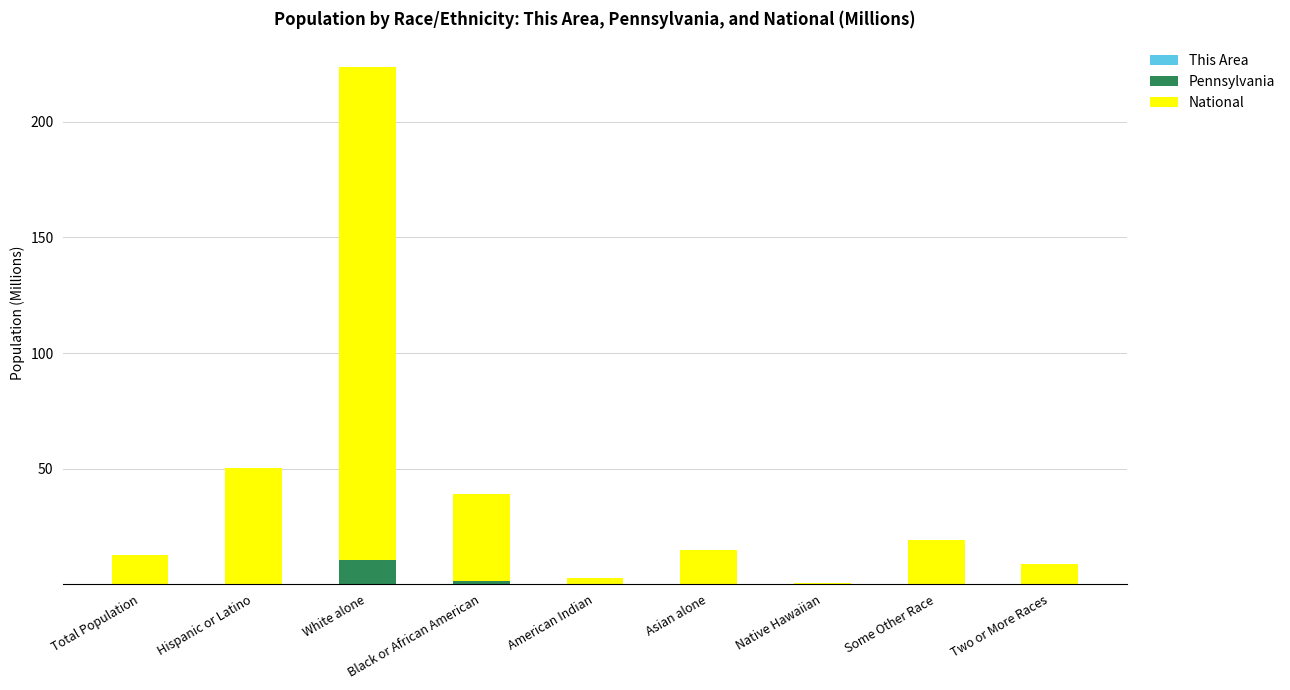

At which category is the sum across all series the highest?

White alone